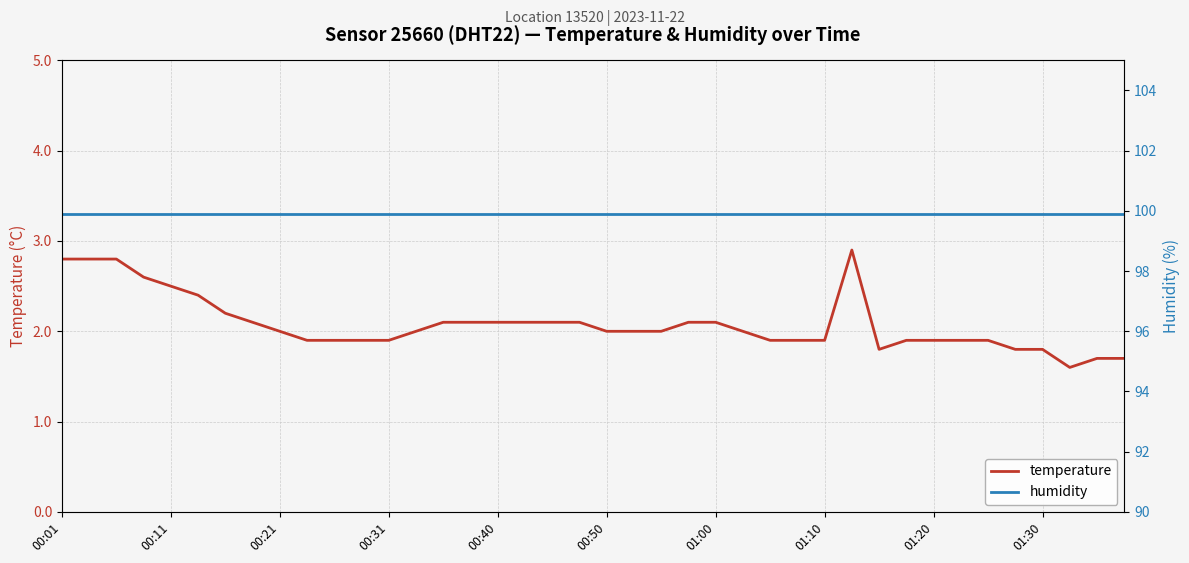

The temperature series shows 2.1 at 01:00. True or false?

True